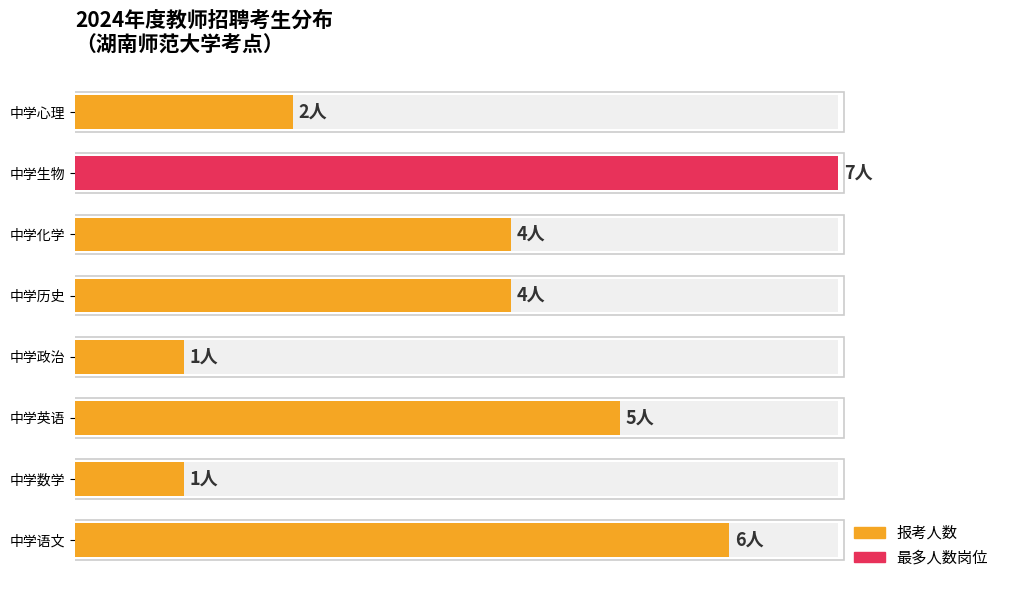

Reading left to right, what are all the values shown in this chart?

6	1	5	1	4	4	7	2